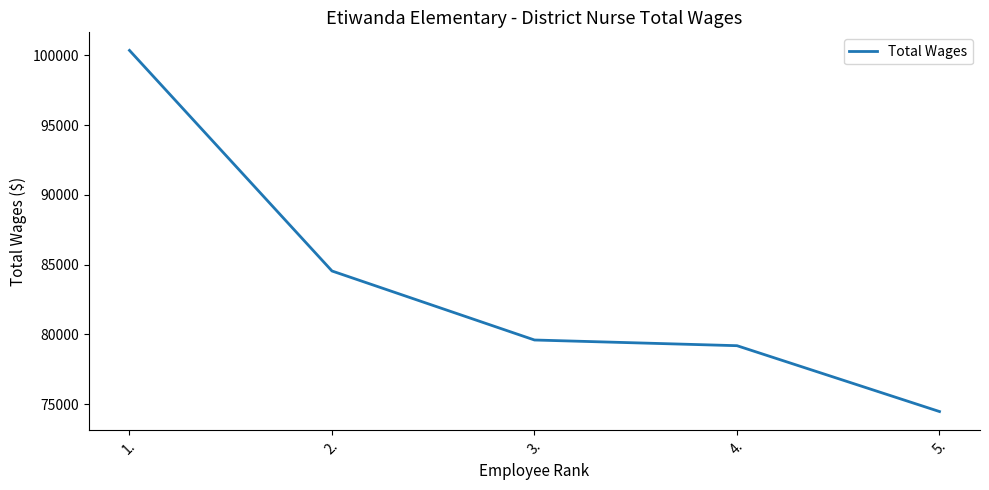

Reading right to left, list all the values displayed in this chart.

74477	79197	79605	84551	100363